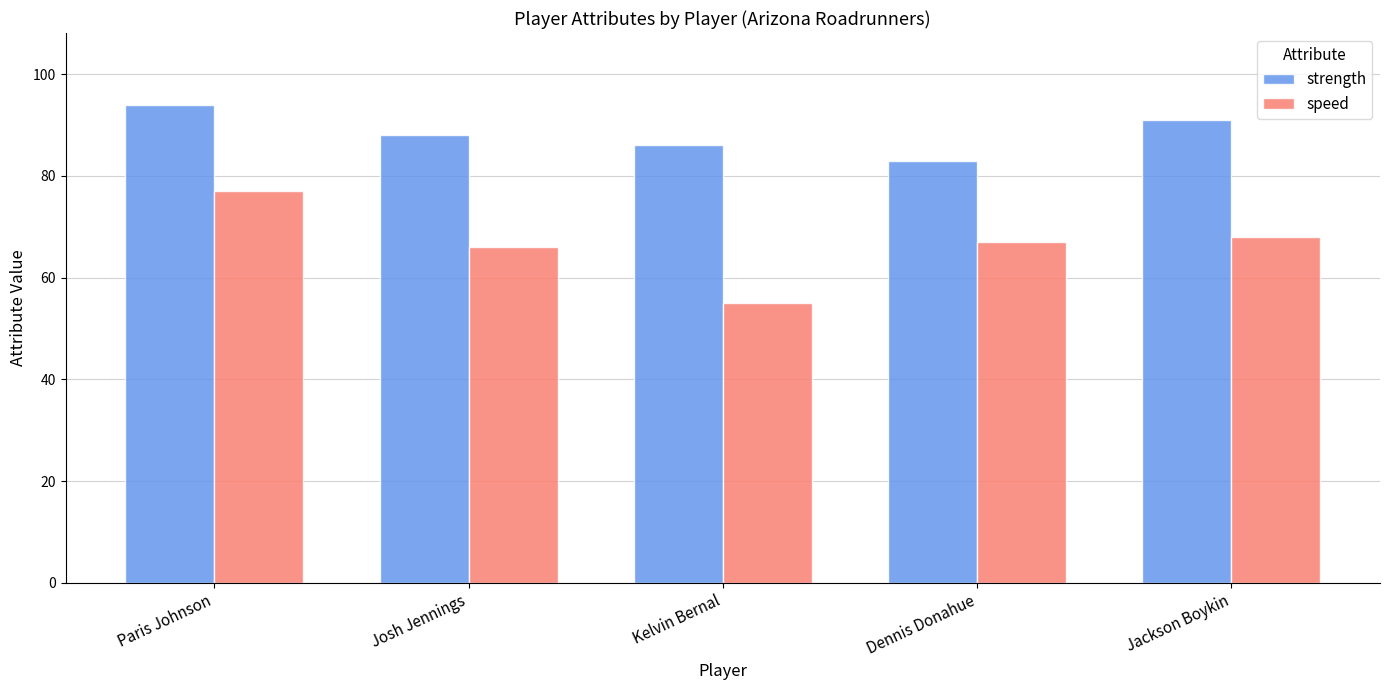

Which series has the widest spread of values?

speed